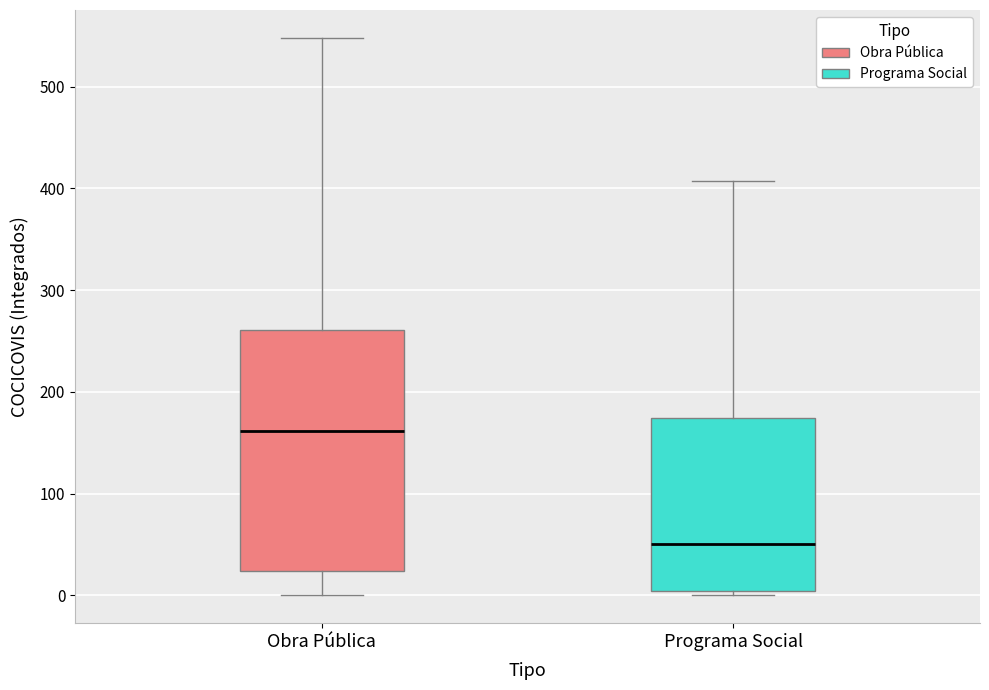

Where does the median line of the box for Programa Social sit on the y-axis? The values are not printed on the chart, so give them approximately, as read against the axis.

50